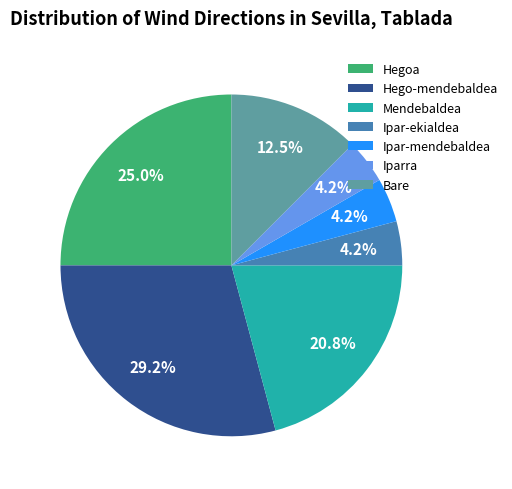

Which category has the biggest portion of the pie?

Hego-mendebaldea